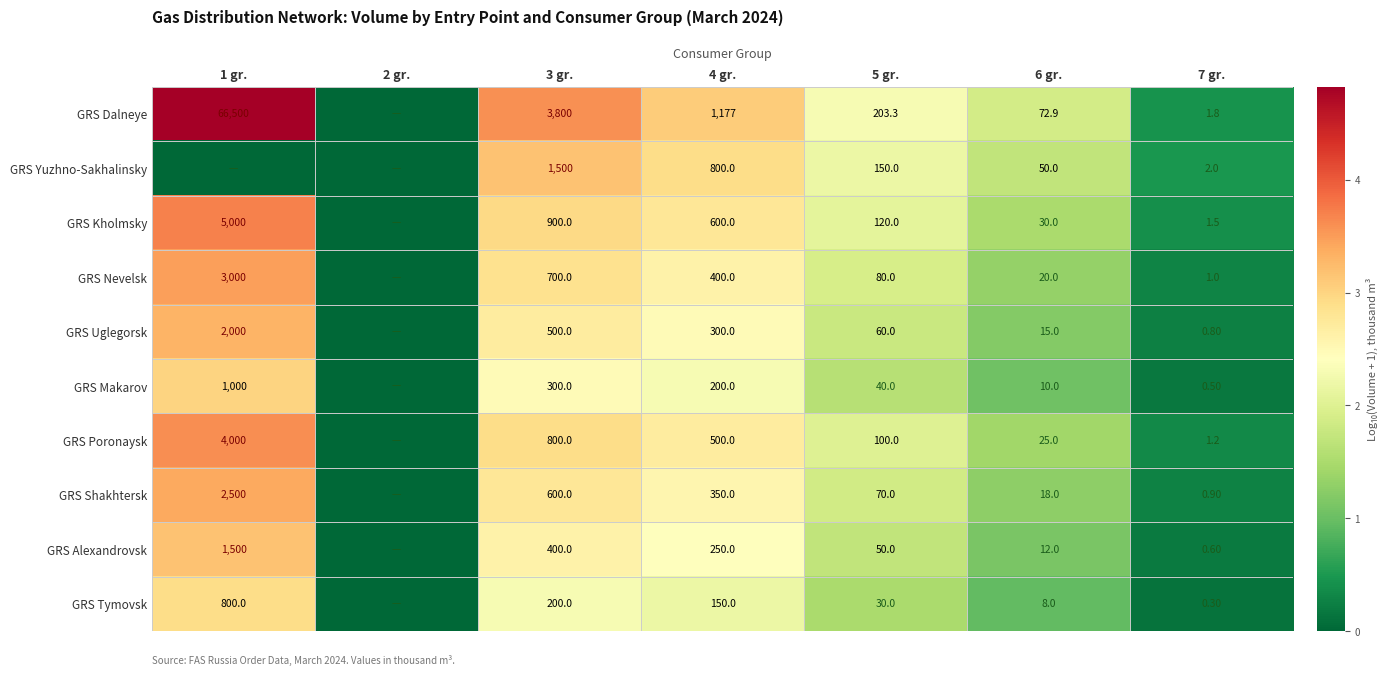

Is the value of GRS Alexandrovsk at 6 gr. greater than the value of GRS Kholmsky at 1 gr.?

No